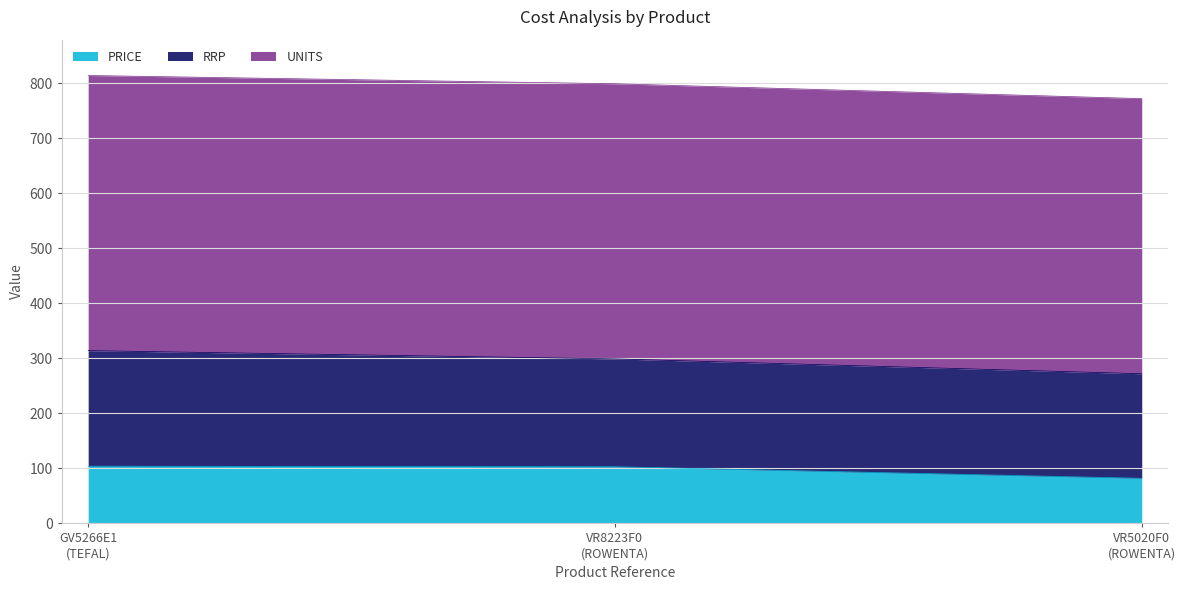

What is the sum of all PRICE values?

289.0